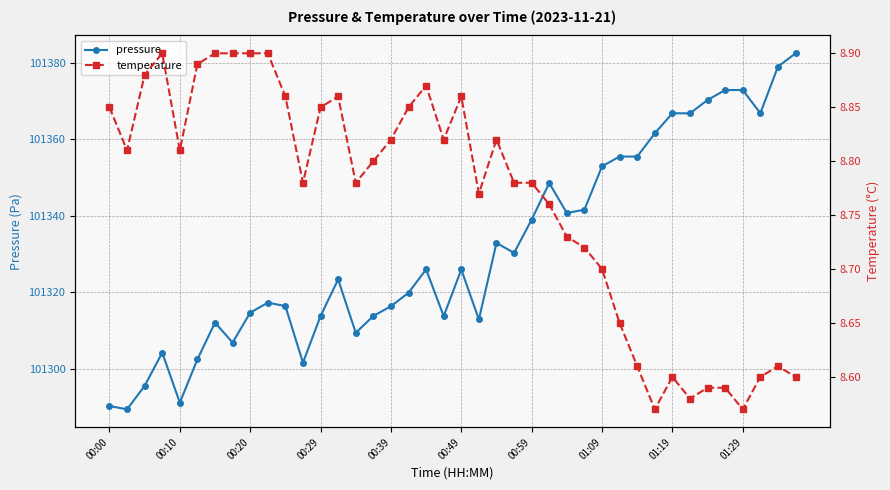

What are all the series names shown in the legend?

pressure, temperature